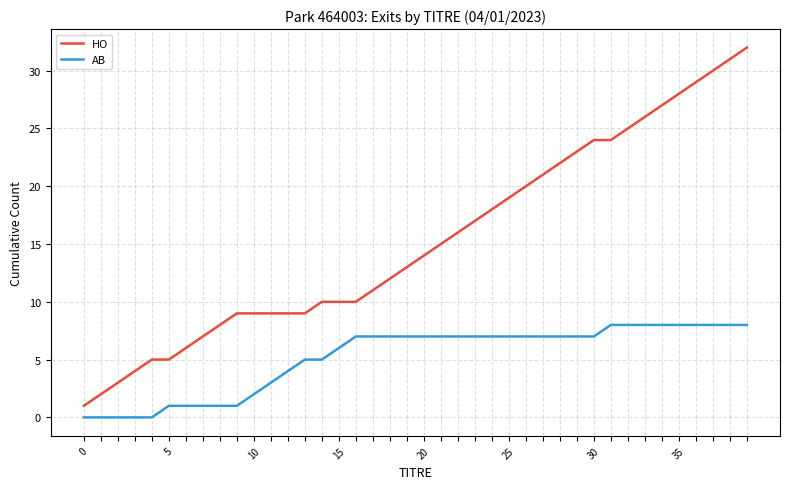

True or false: HO and AB intersect in this chart.

False